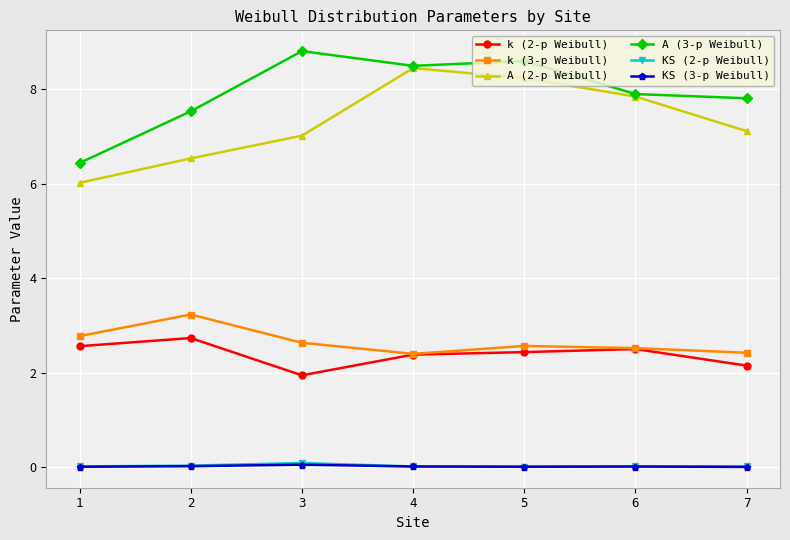

At how many categories does at least one series exceed 8?

3